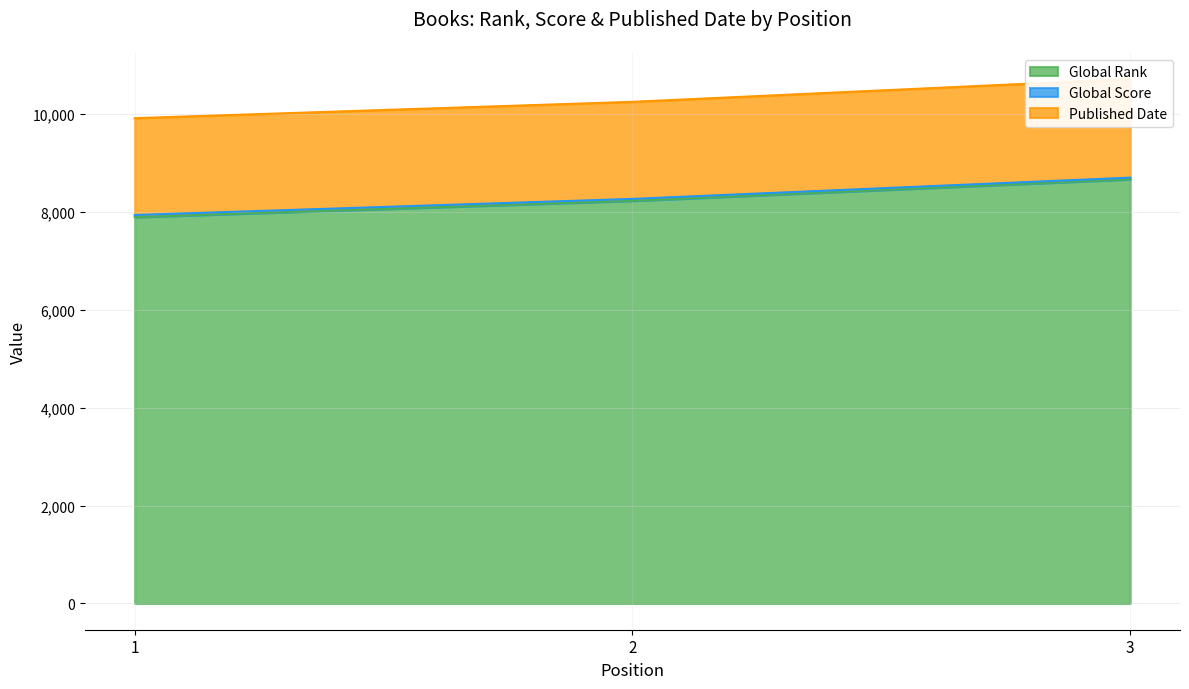

True or false: Global Rank has a value of 14283 at 3.

False